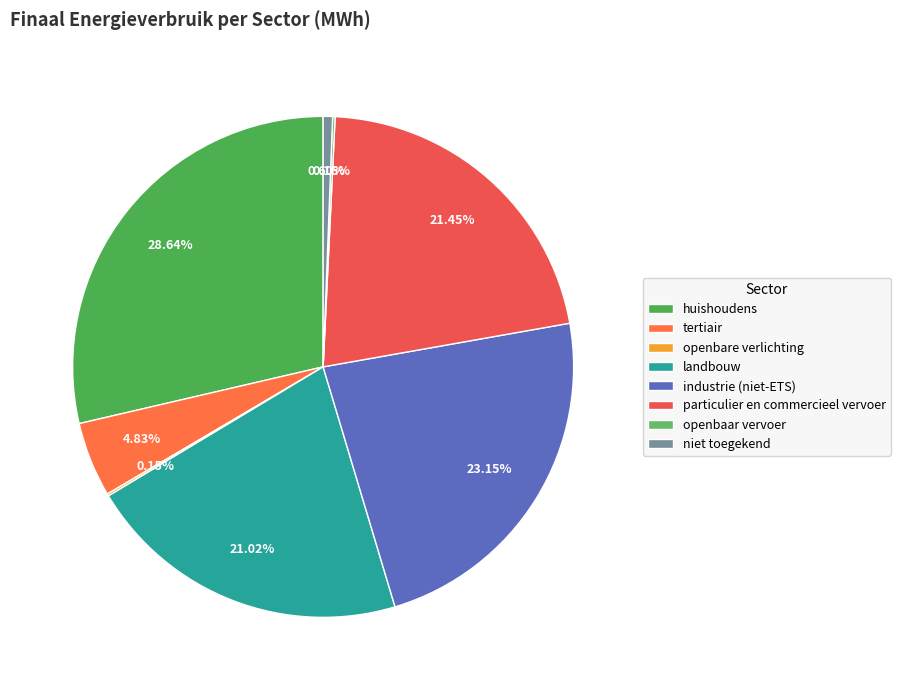

To the nearest percent, what is the difference between the largest and smallest slice percentages?

28%